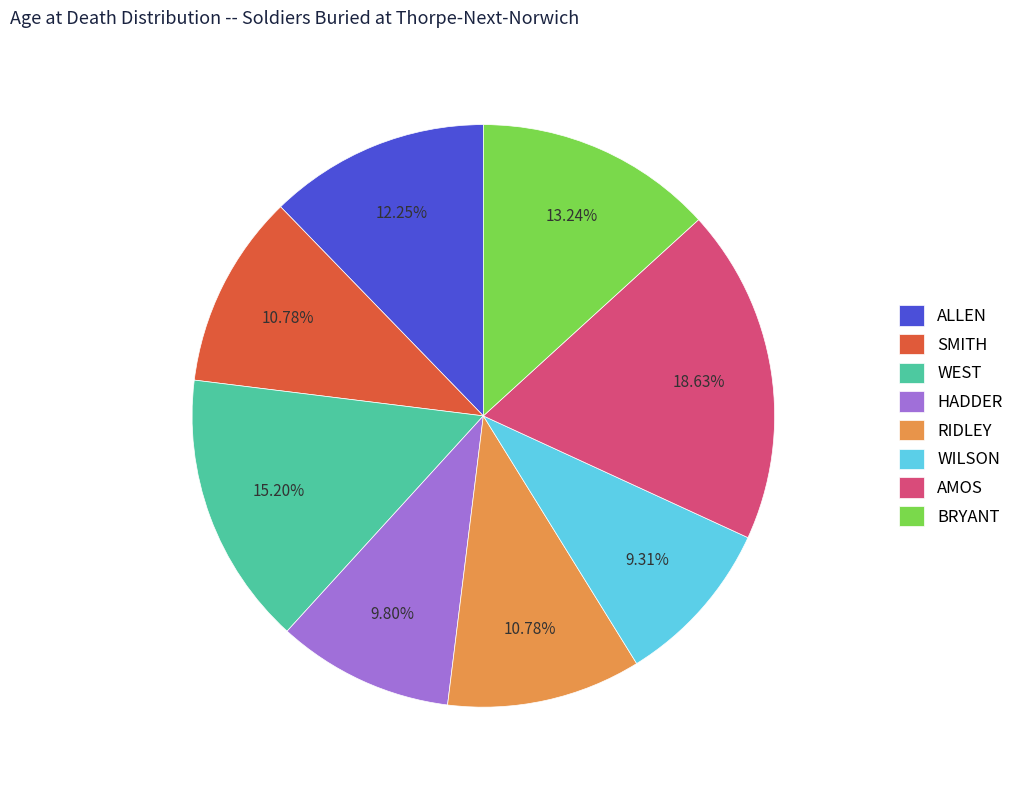

What is the largest slice in the pie chart?

AMOS